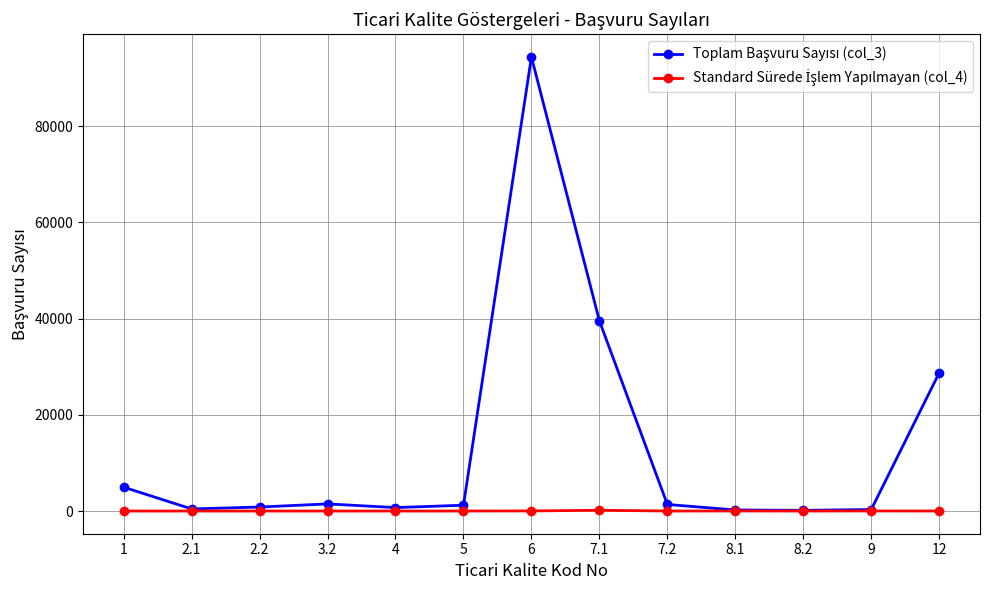

Does the chart have visible grid lines?

Yes